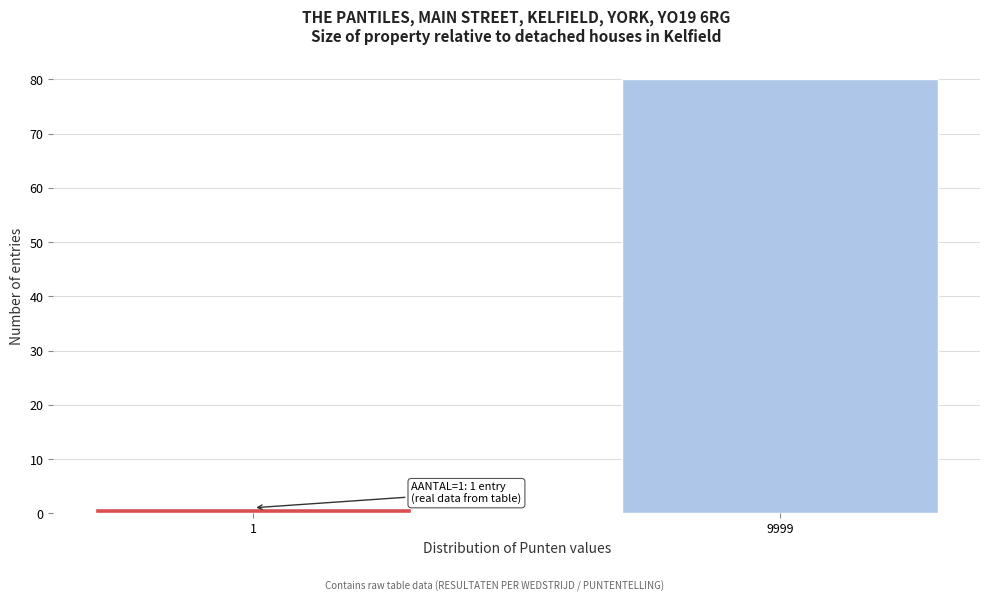

Reading left to right, list all the values displayed in this chart.

1	80